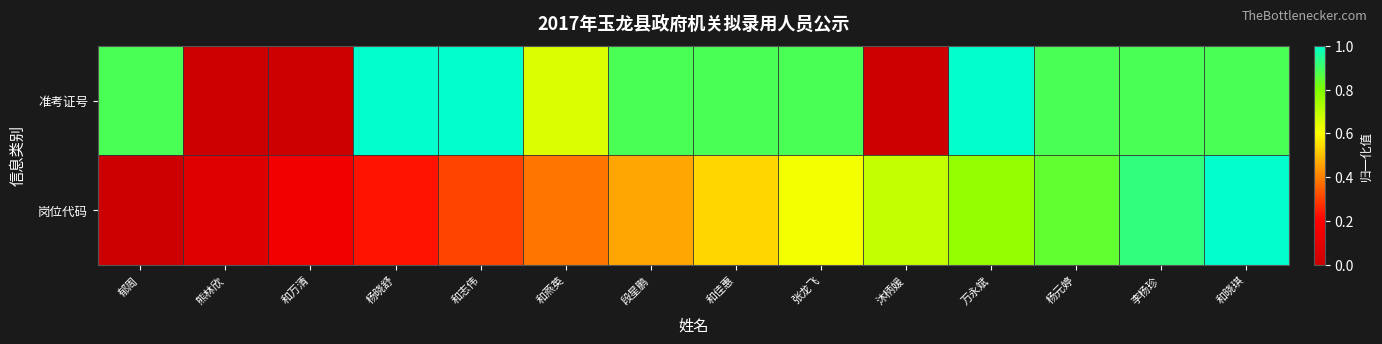

Reading right to left, list all the values displayed in this chart.

准考证号: 和晓琪=0.9	李杨珍=0.9	杨元婷=0.9	万永斌=1.0	沐柄媛=0.0	张龙飞=0.9	和佳惠=0.9	段星鹏=0.9	和燕英=0.7	和志伟=1.0	杨晓舒=1.0	和万清=0.0	熊林欣=0.0	郁周=0.9
岗位代码: 和晓琪=1.0	李杨珍=0.9	杨元婷=0.8	万永斌=0.8	沐柄媛=0.7	张龙飞=0.6	和佳惠=0.5	段星鹏=0.5	和燕英=0.4	和志伟=0.3	杨晓舒=0.2	和万清=0.2	熊林欣=0.1	郁周=0.0